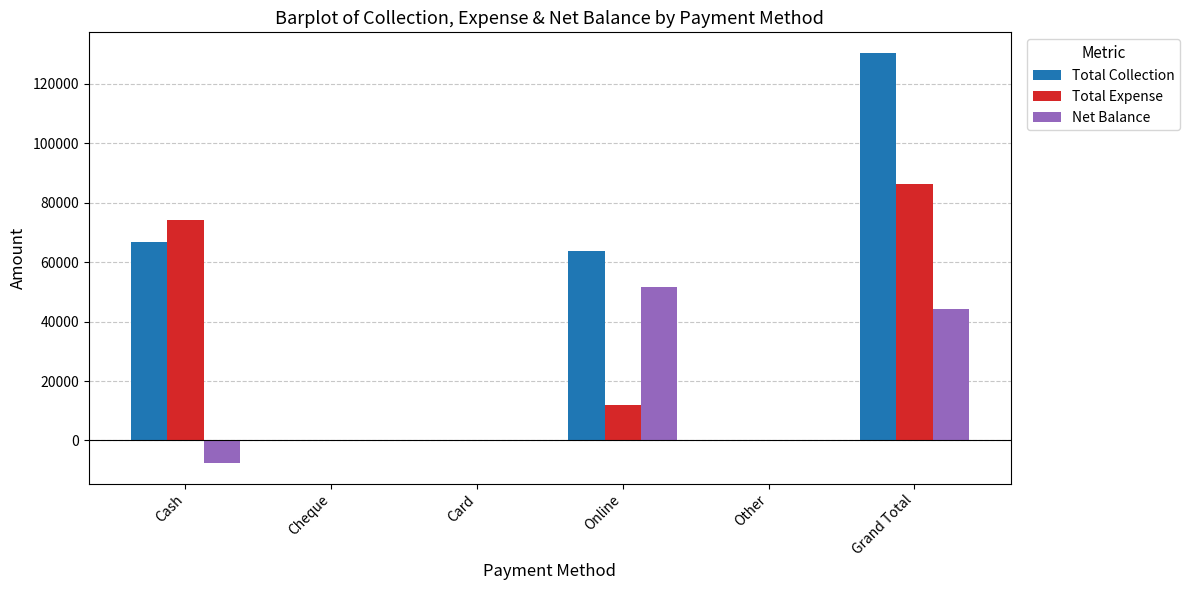

What is the sum of all Total Collection values?

260964